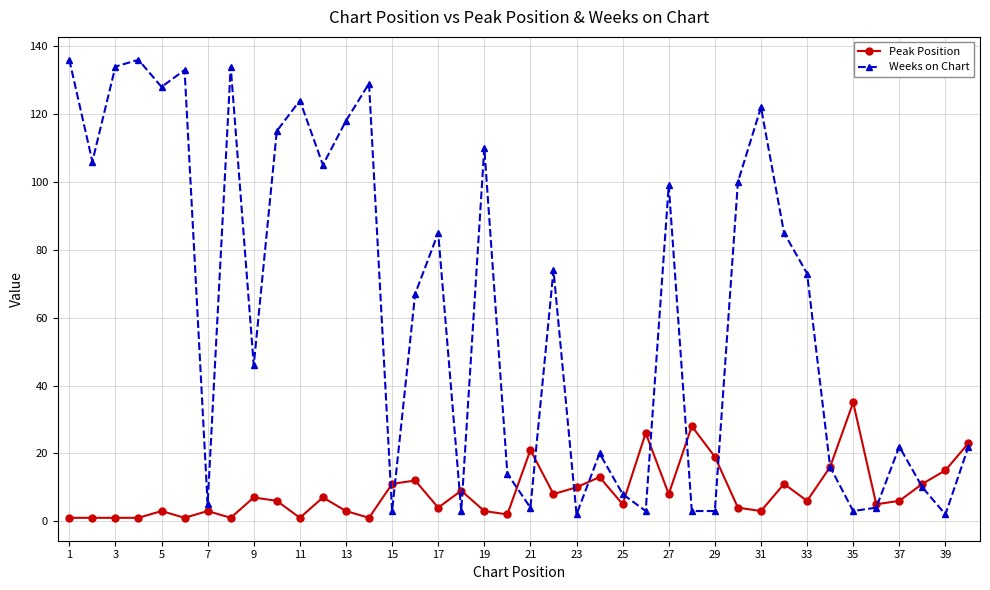

What is the maximum value shown in the chart?

136